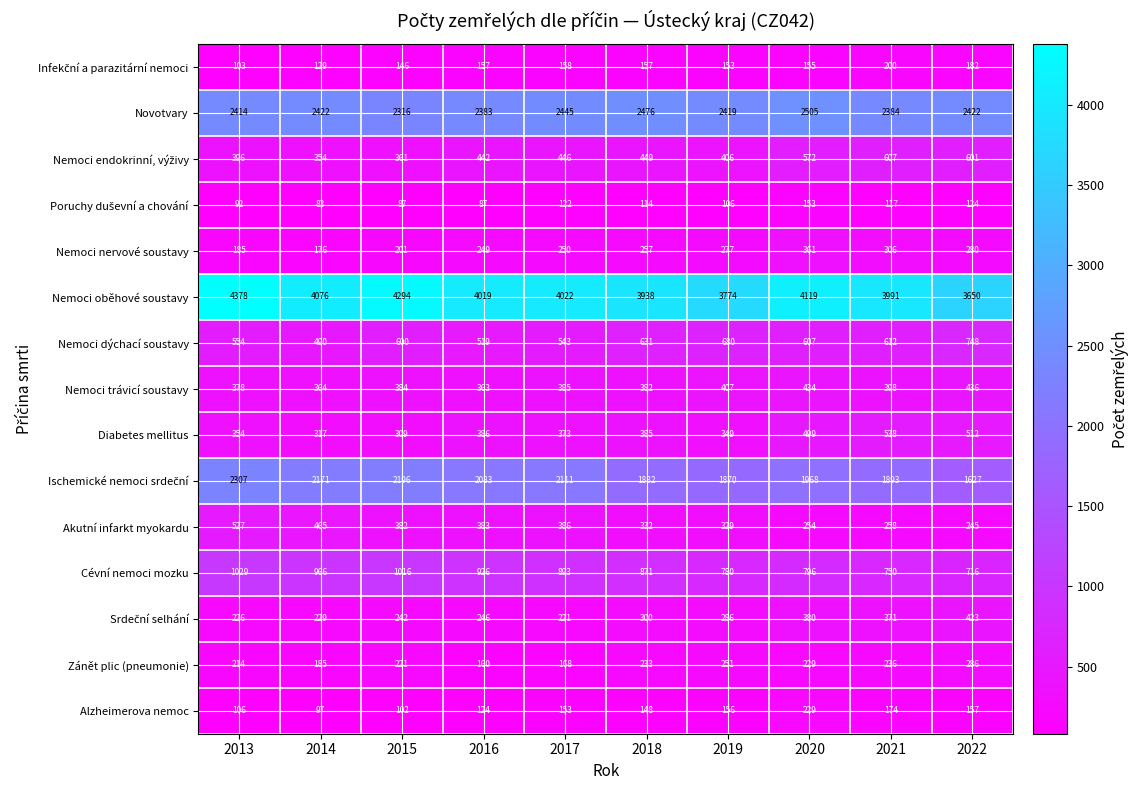

Which series has the widest spread of values?

Nemoci oběhové soustavy